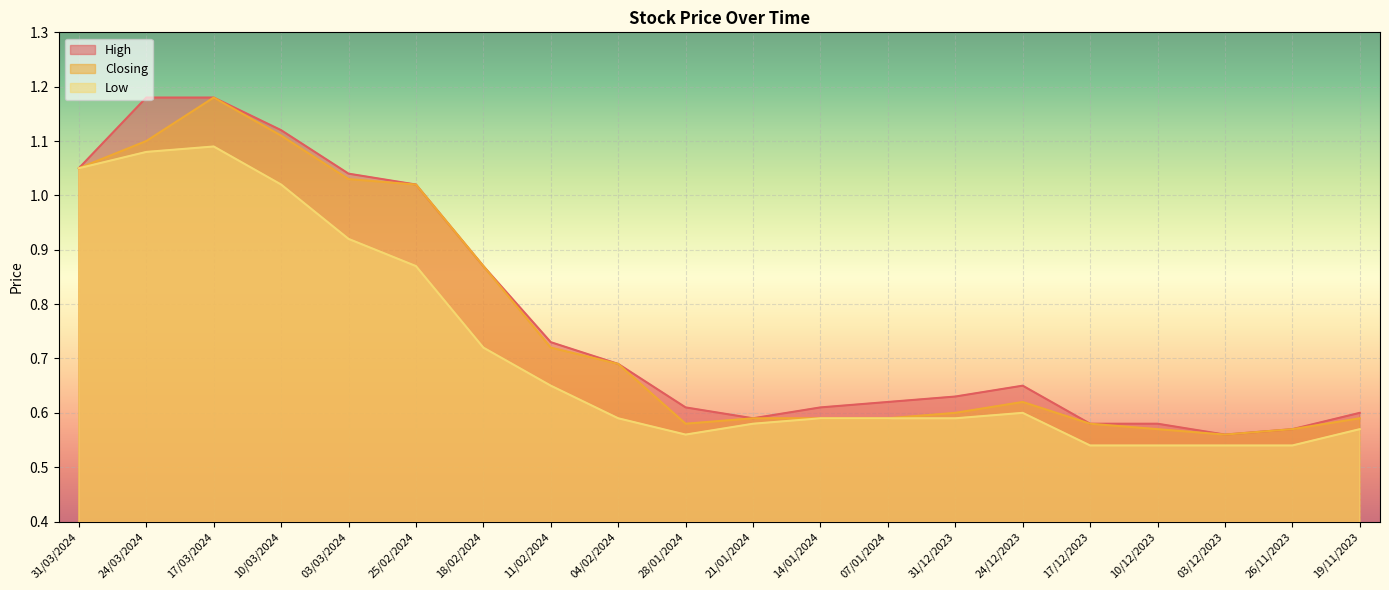

Reading left to right, transcribe all the data shown in this chart.

High: 1.1	1.2	1.2	1.1	1.0	1.0	0.9	0.7	0.7	0.6	0.6	0.6	0.6	0.6	0.7	0.6	0.6	0.6	0.6	0.6
Closing: 1.1	1.1	1.2	1.1	1.0	1.0	0.9	0.7	0.7	0.6	0.6	0.6	0.6	0.6	0.6	0.6	0.6	0.6	0.6	0.6
Low: 1.1	1.1	1.1	1.0	0.9	0.9	0.7	0.7	0.6	0.6	0.6	0.6	0.6	0.6	0.6	0.5	0.5	0.5	0.5	0.6